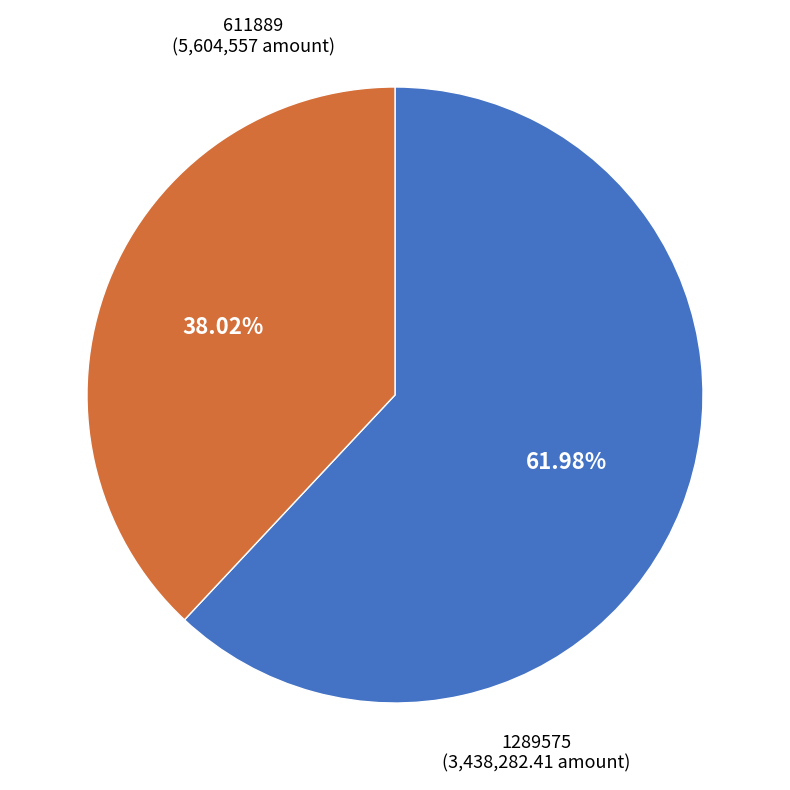

How many slices are in this pie chart?

2